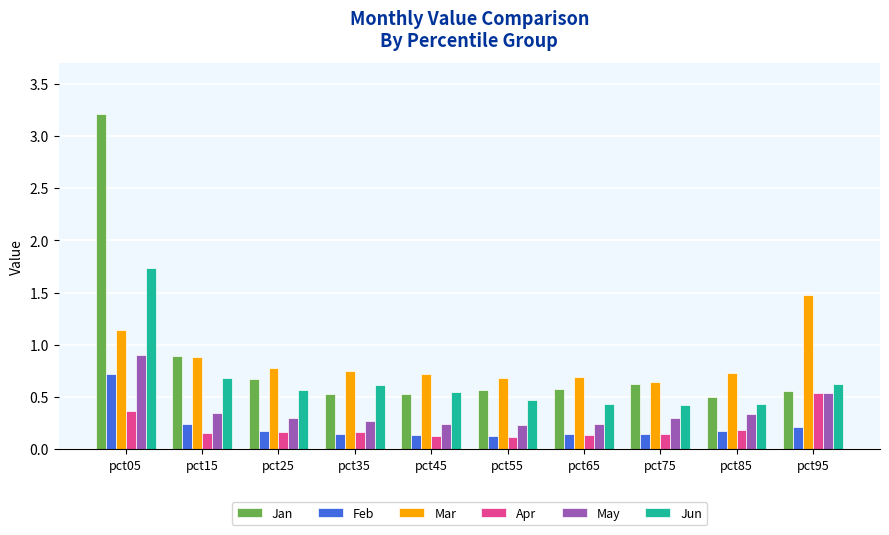

How many Feb values are between 0 and 1?

10